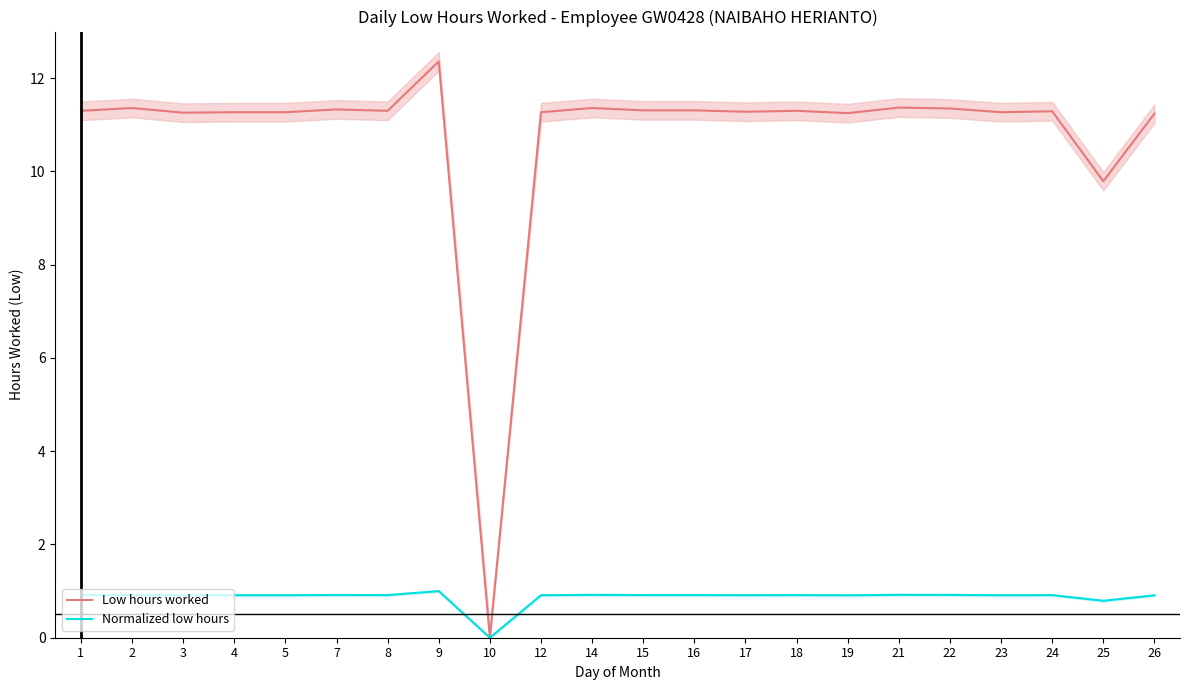

How many data points does each series have?

22